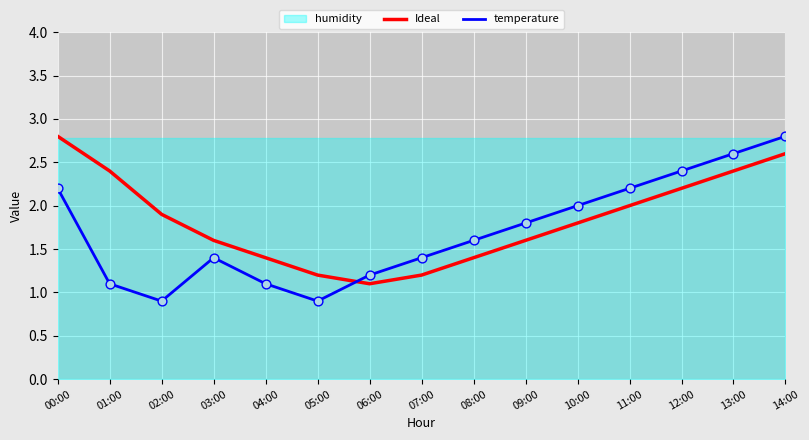

What is the total value across all series at 00:00?

5.0